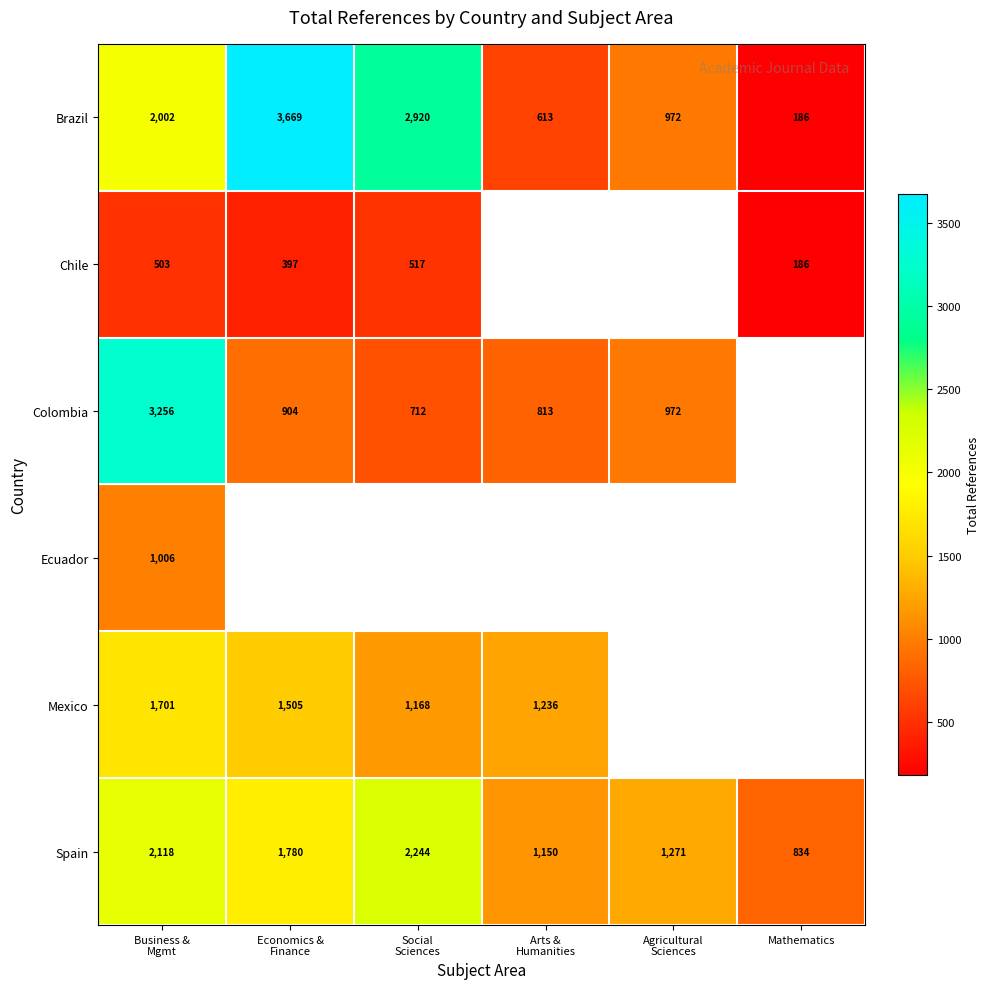

True or false: Brazil has a value of 186 at Mathematics.

True